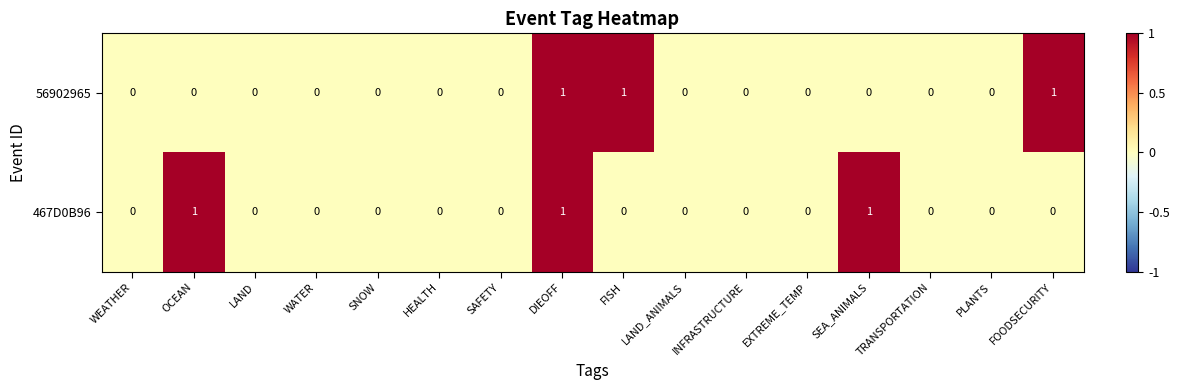

At which category is the sum across all series the highest?

DIEOFF